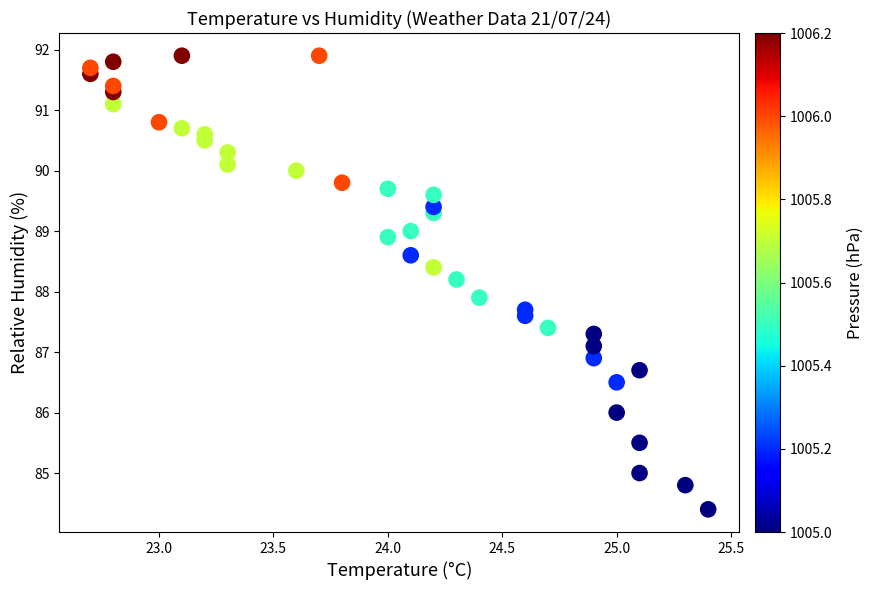

What Y value in the scatter plot is closest to 88?

87.9